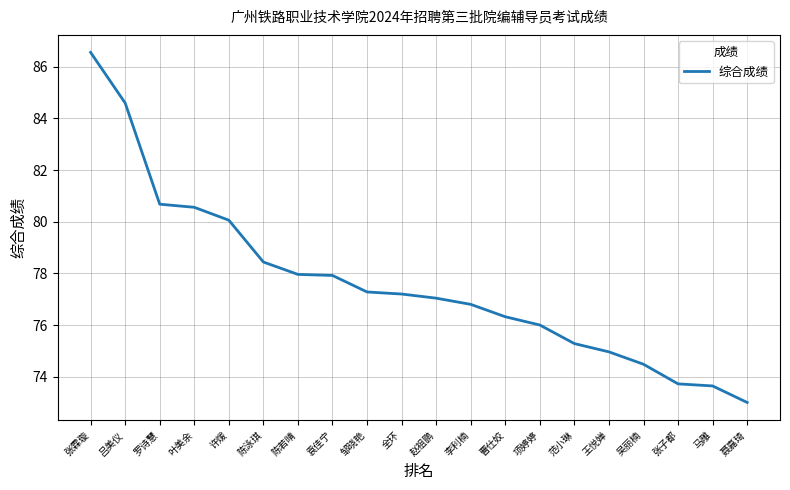

Which has a higher value, 项婷婷 or 许煖?

许煖